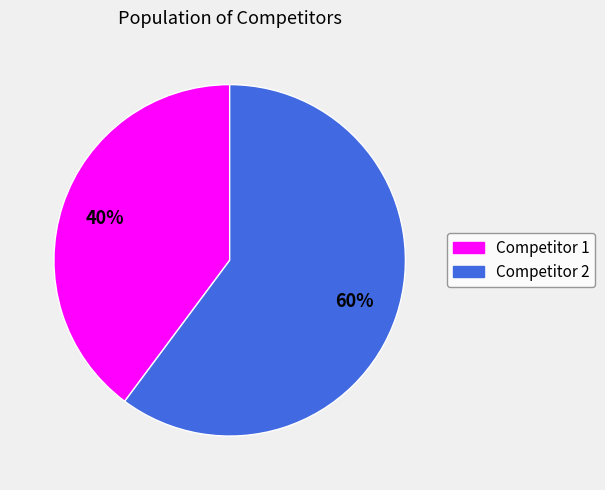

To the nearest percent, what is the average slice percentage?

50%